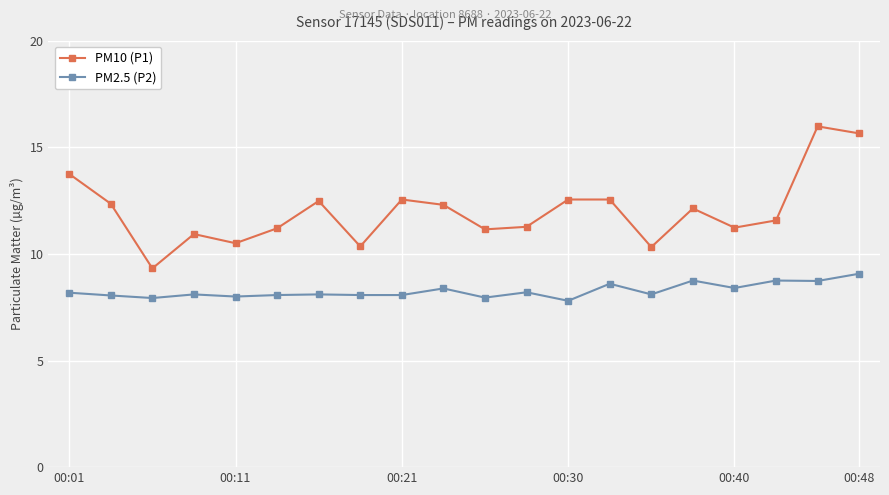

What is the difference between the maximum and minimum values in the PM2.5 (P2) series?

1.3